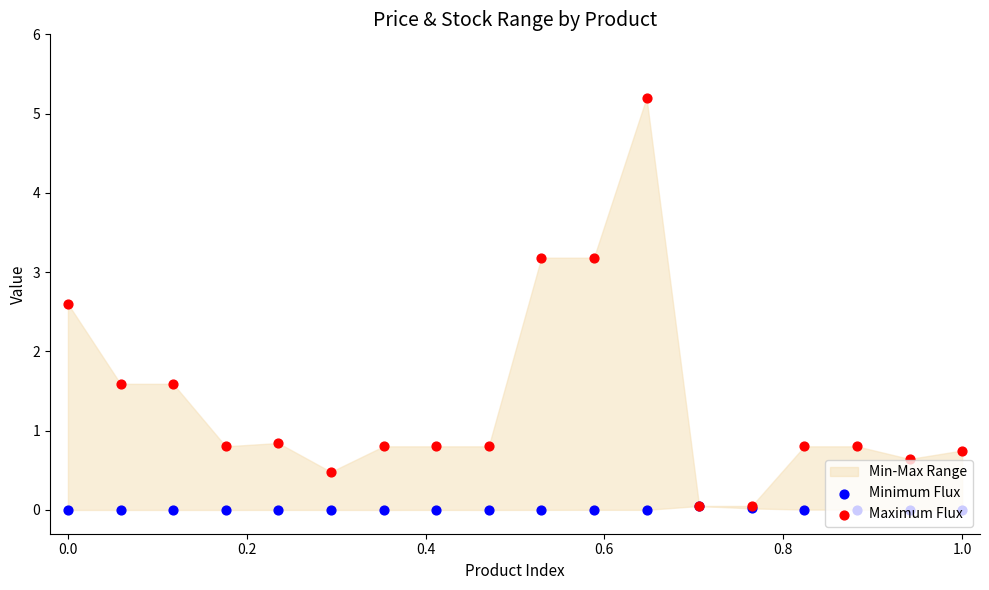

Which series contains the highest Y value?

Maximum Flux